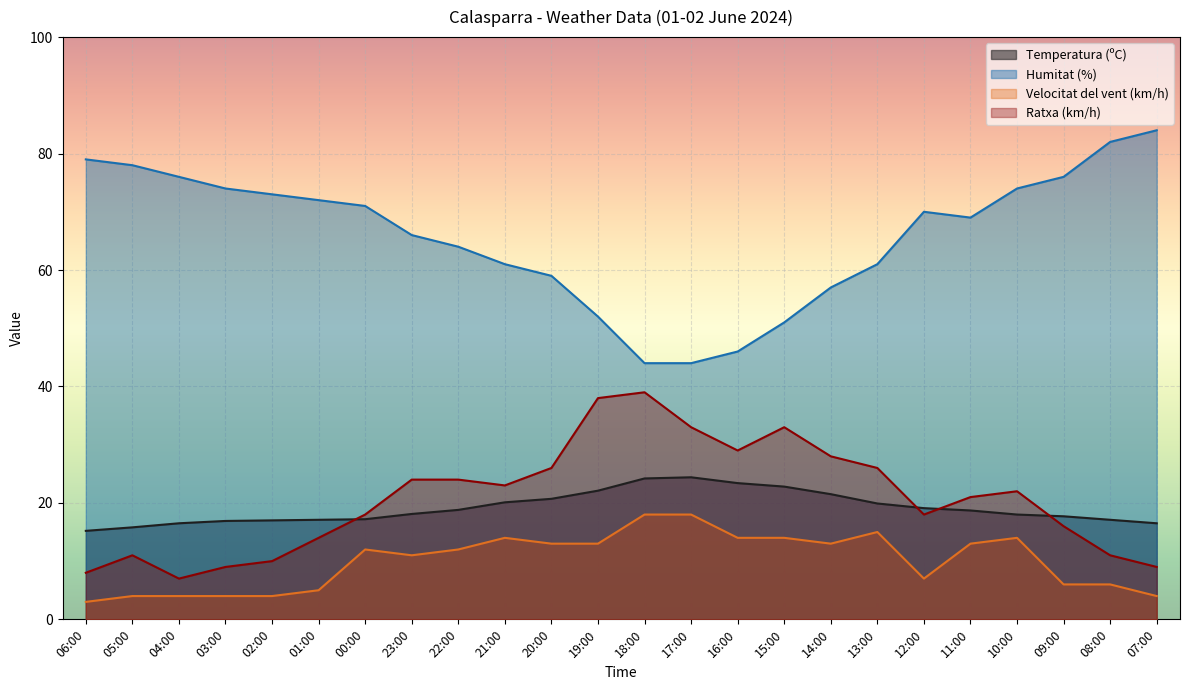

What is the difference between the maximum and minimum values in the Velocitat del vent (km/h) series?

15.0